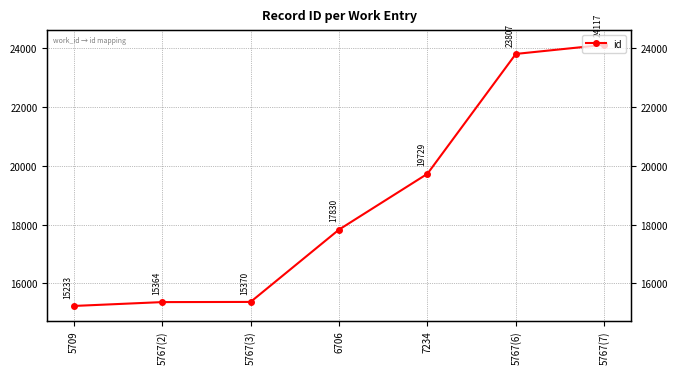

Reading left to right, extract all data points from this chart.

15233	15364	15370	17830	19729	23807	24117